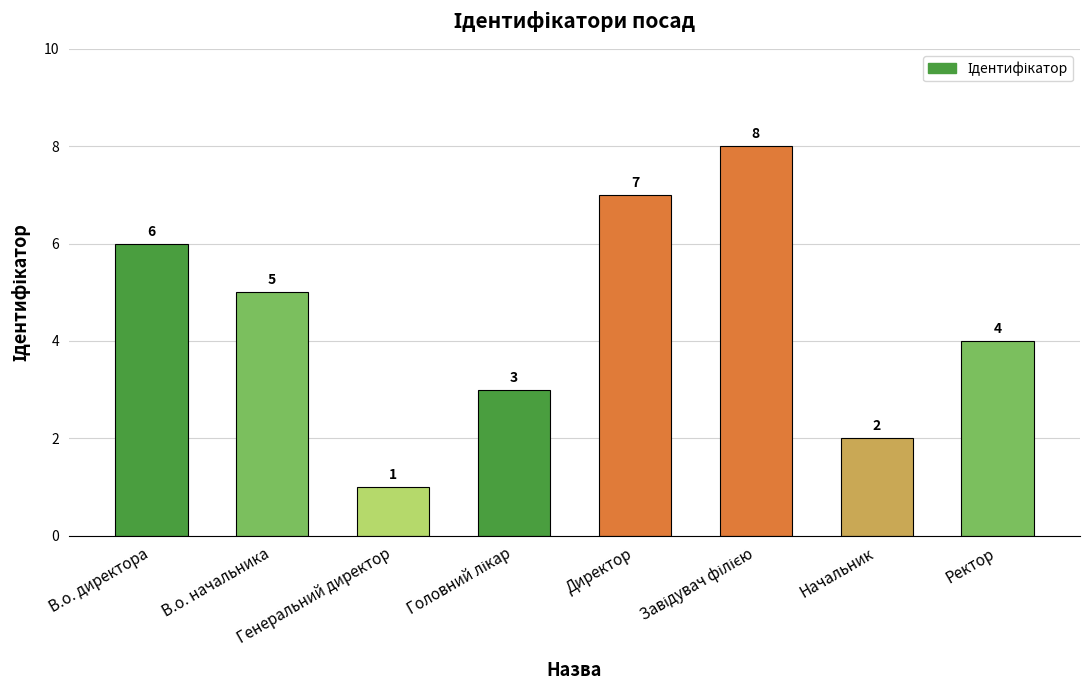

What is the greatest value displayed?

8